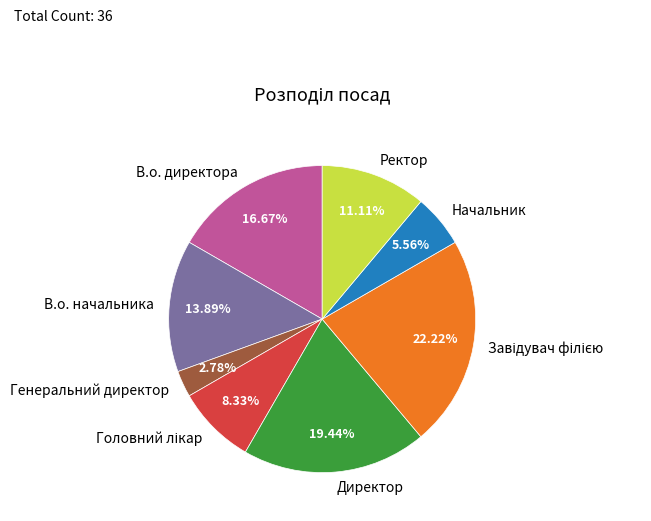

What percentage is the В.о. директора slice, to the nearest percent?

17%